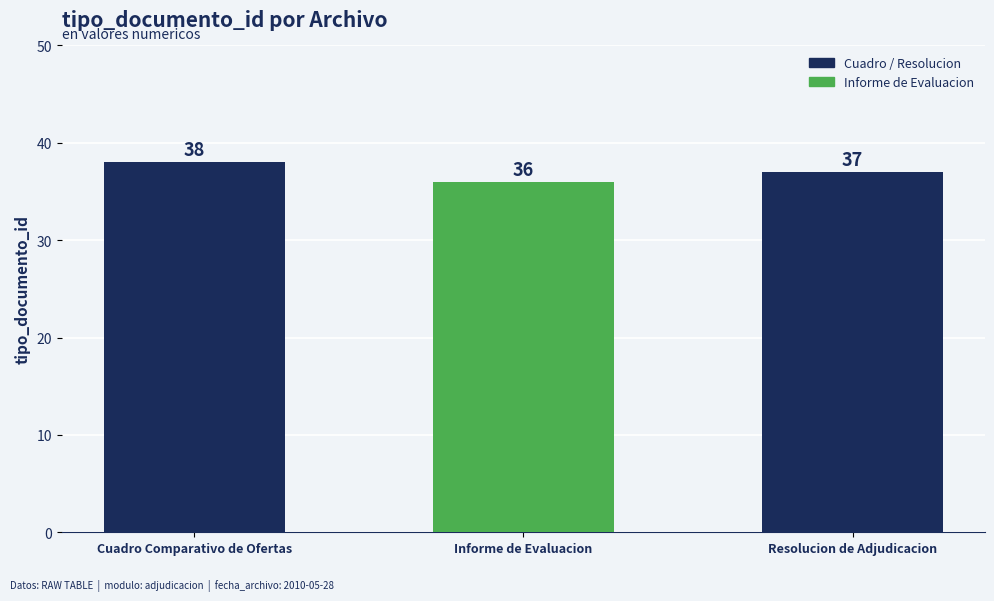

What is the average value?

37